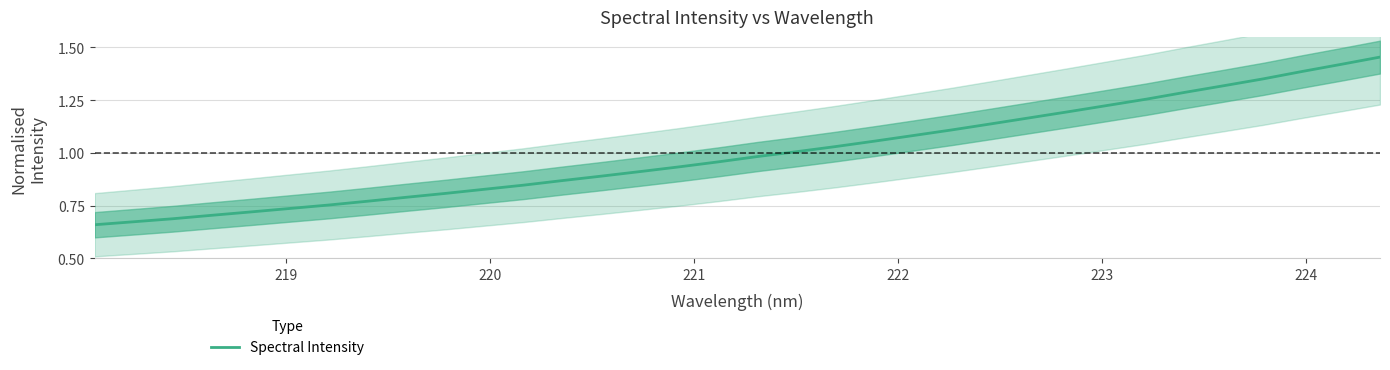

What is the smallest value displayed?

0.7